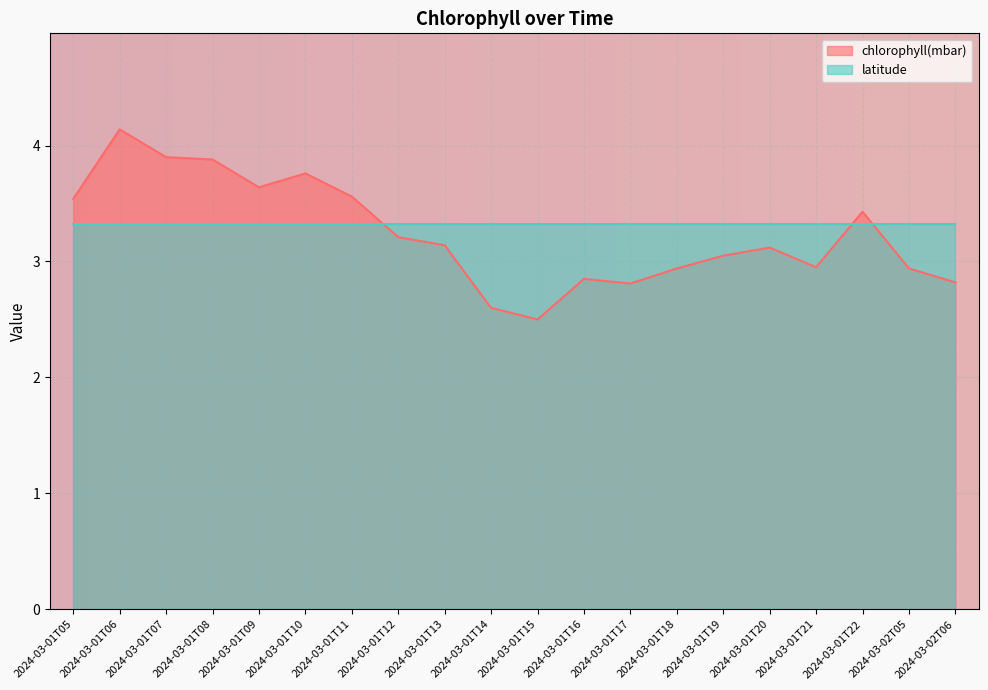

What position from the left is 2024-03-01T12?

8